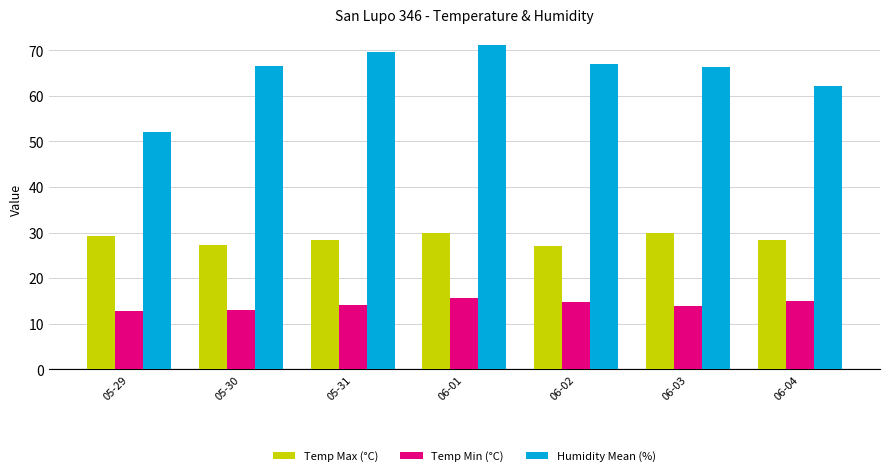

True or false: Humidity Mean (%) has a value of 52.0 at 05-29.

True